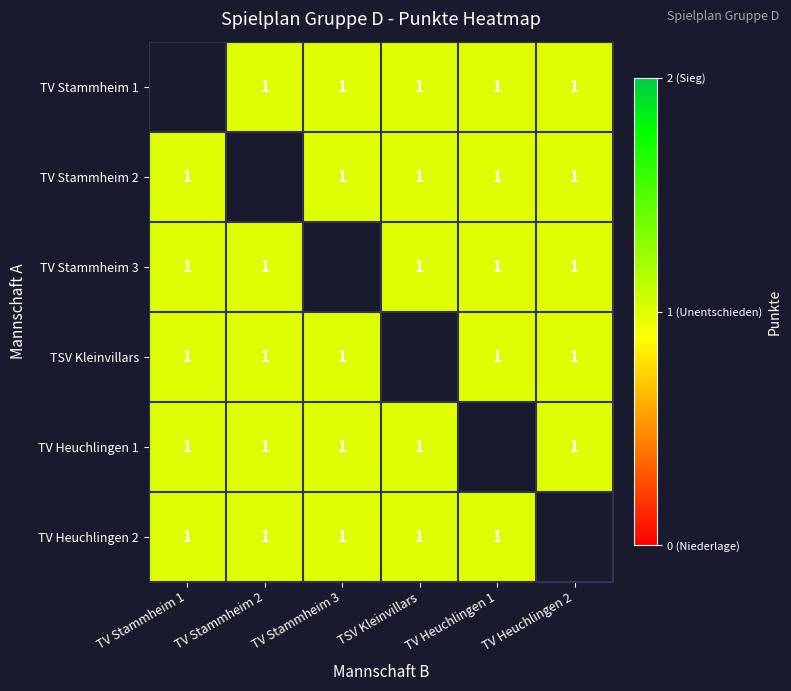

How many TV Stammheim 1 values are between 1 and 2?

5